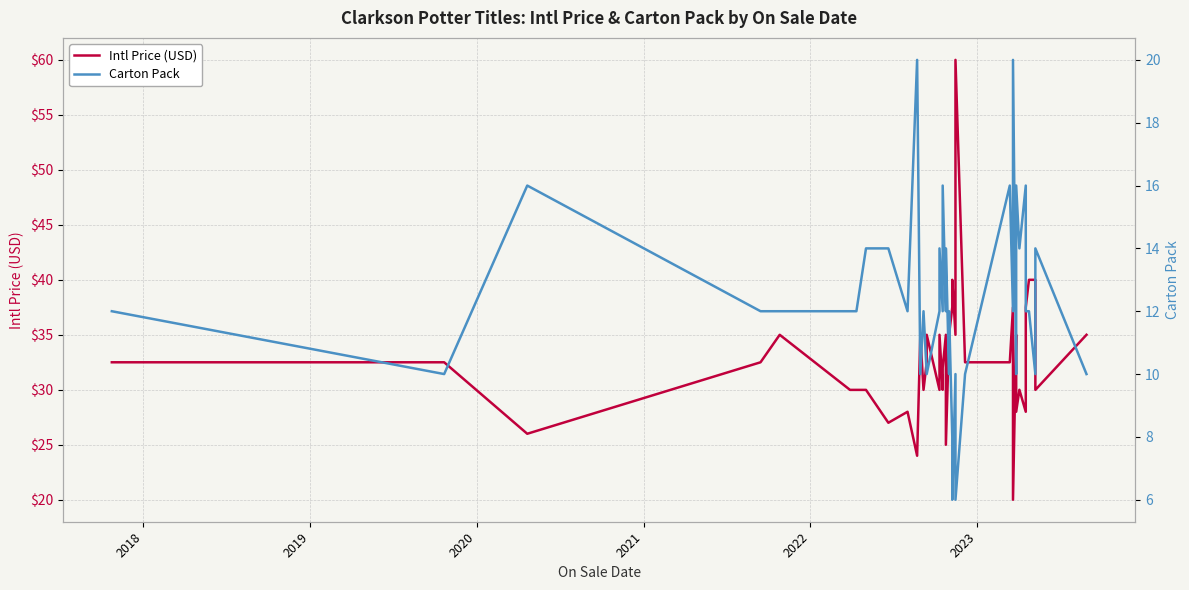

Which series has the largest range (max minus min)?

Intl Price (USD)